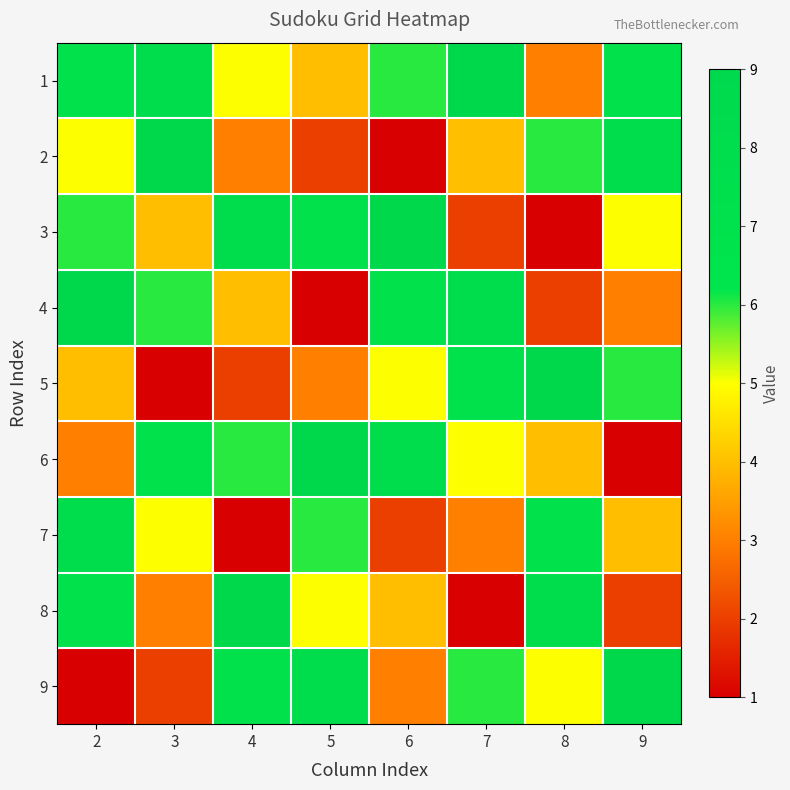

What is the difference between the highest and lowest values at 2?

8